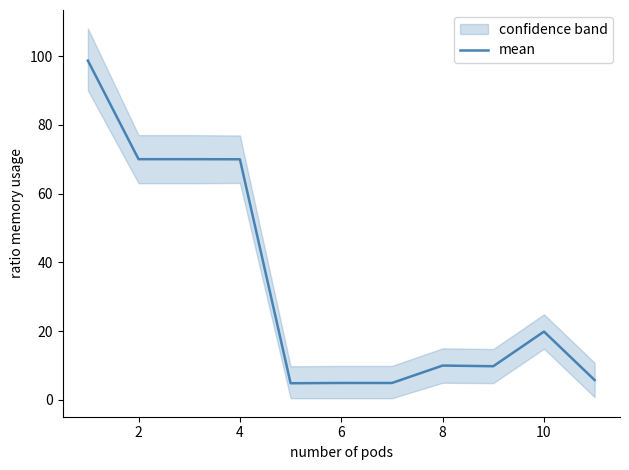

The mean series shows 4.9 at 6. True or false?

True